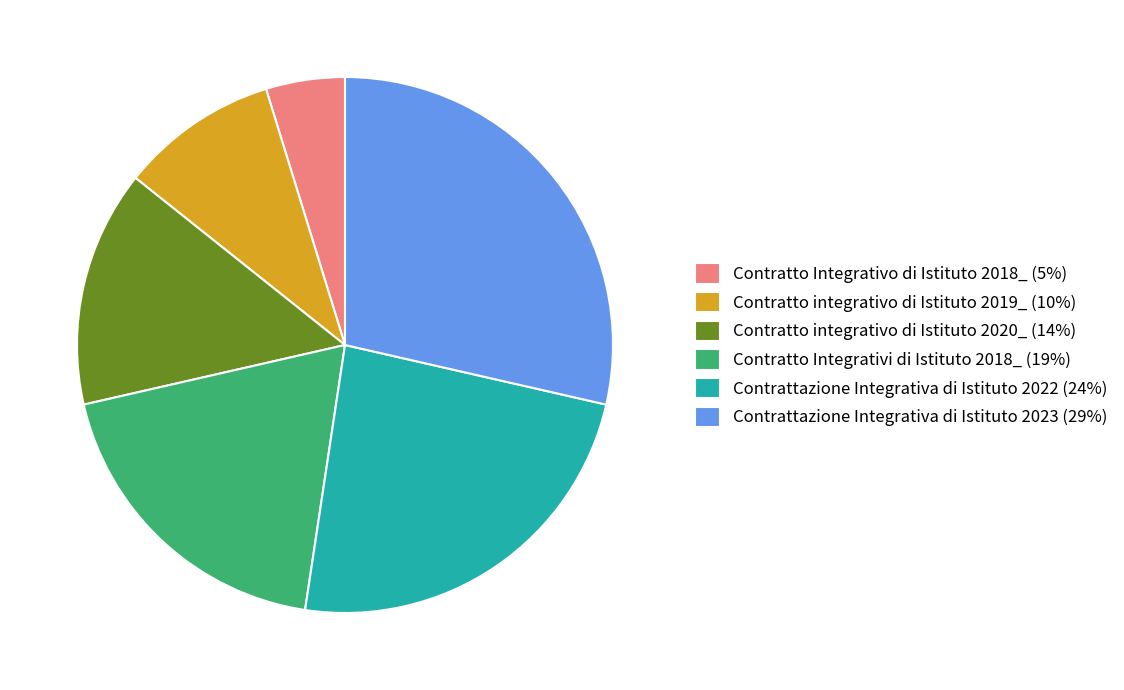

Is it true that Contrattazione Integrativa di Istituto 2023 is 29% of the pie?

True